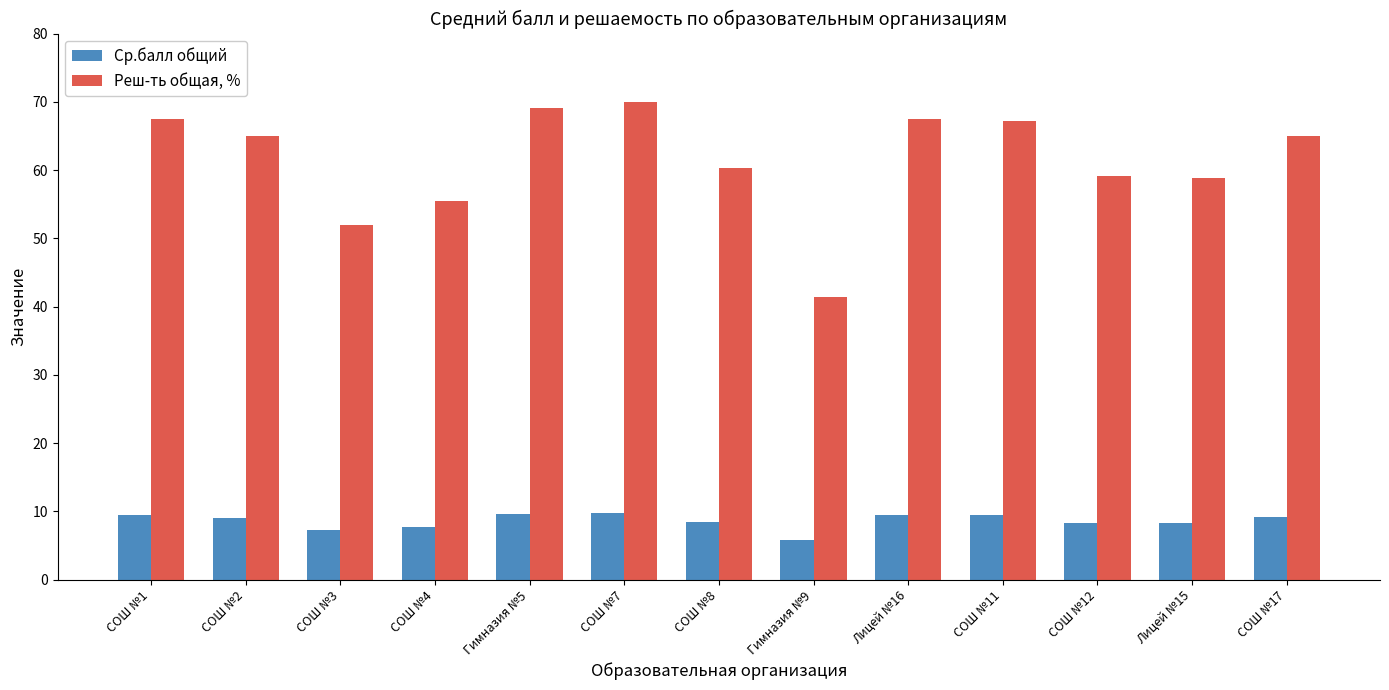

At how many categories does at least one series exceed 23?

13